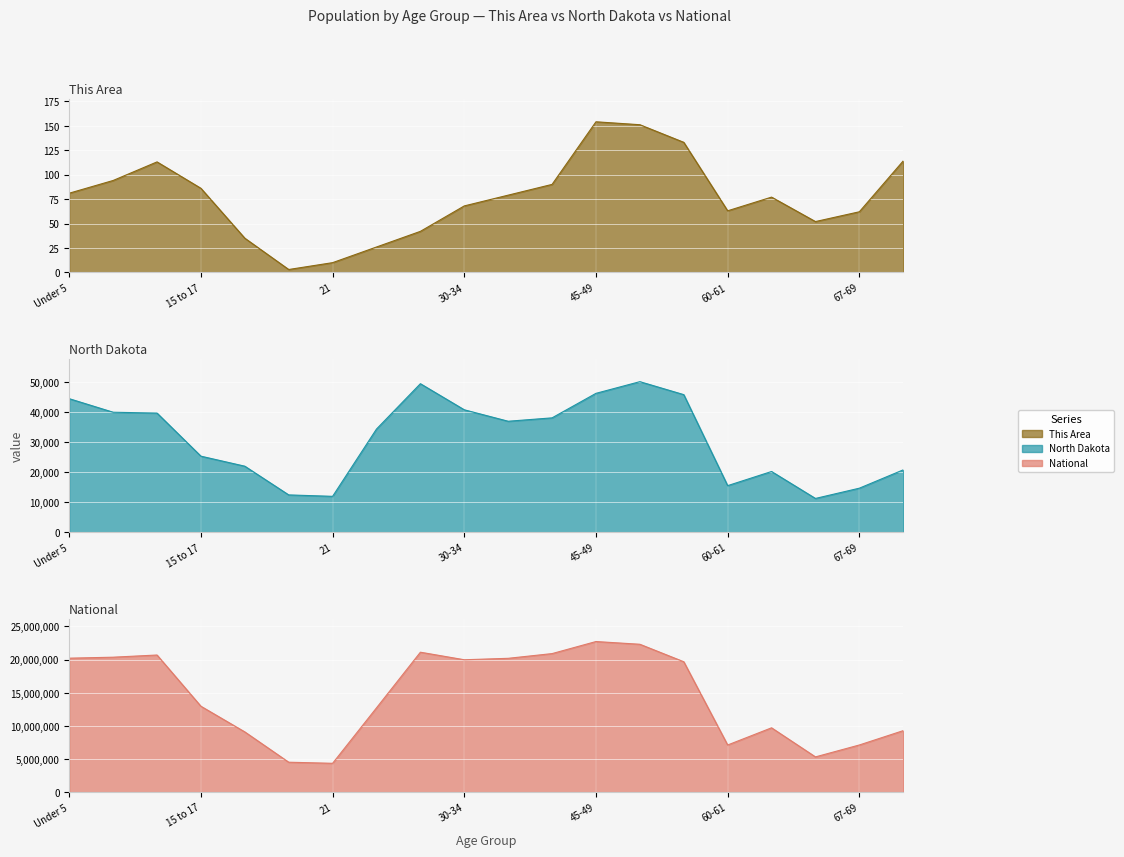

What is the greatest value displayed?

22708591